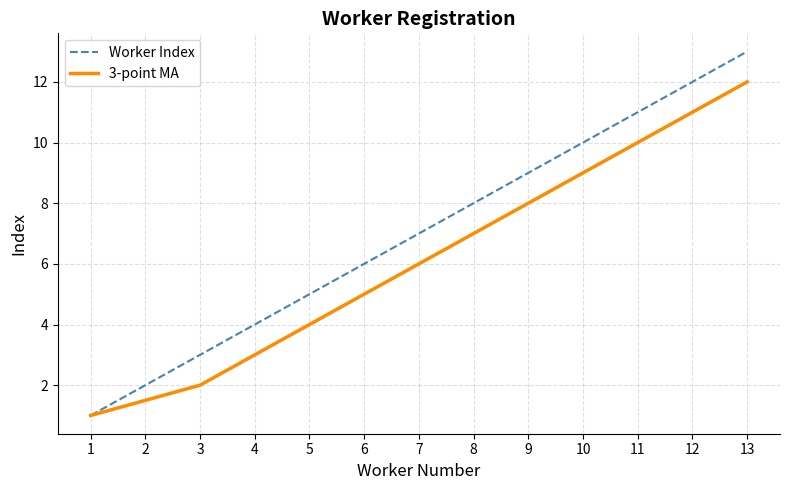

What is the difference between the highest and lowest values at 10?

1.0